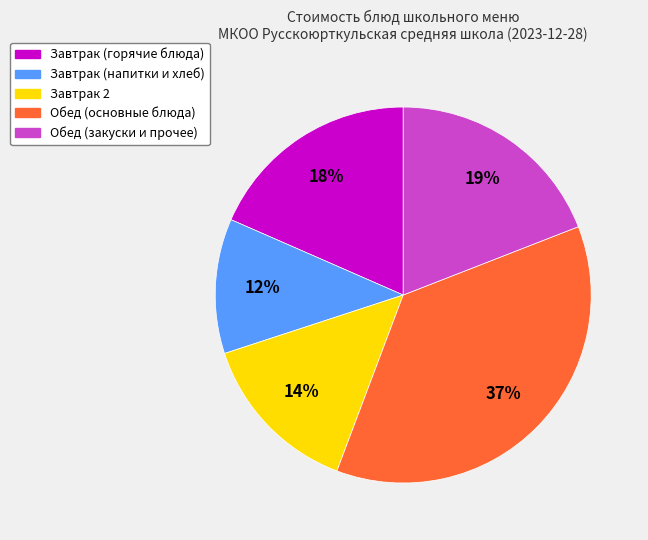

Is there a majority slice in this chart?

No